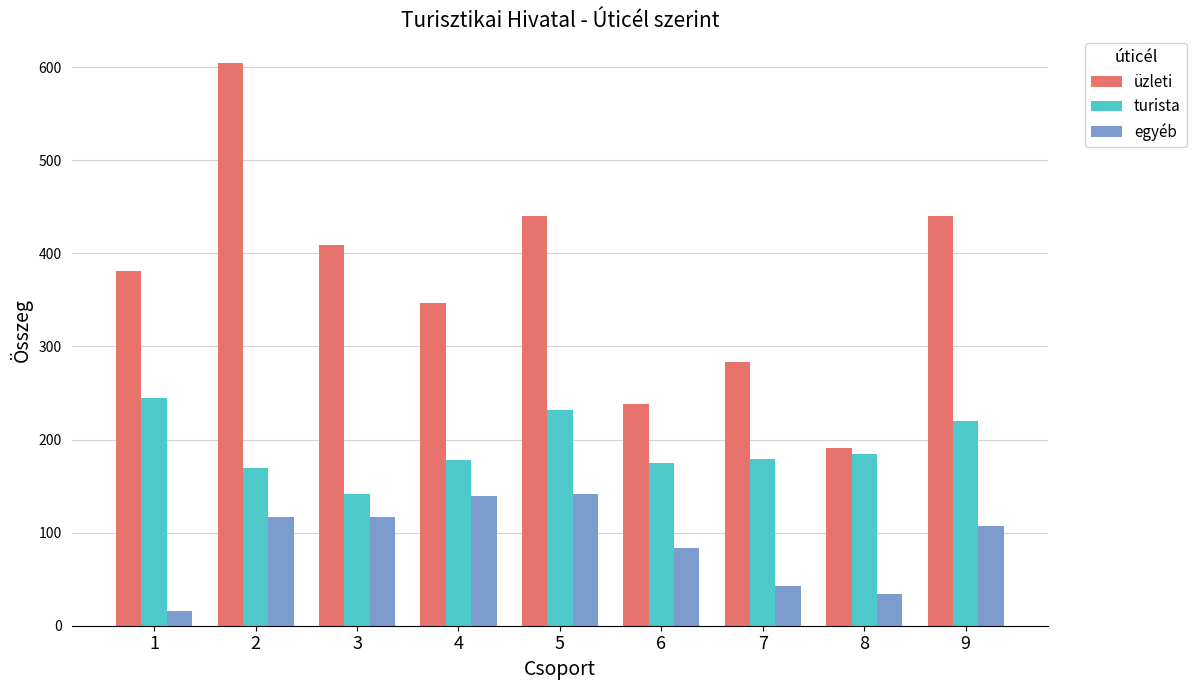

What is the lowest value of the egyéb series?

16